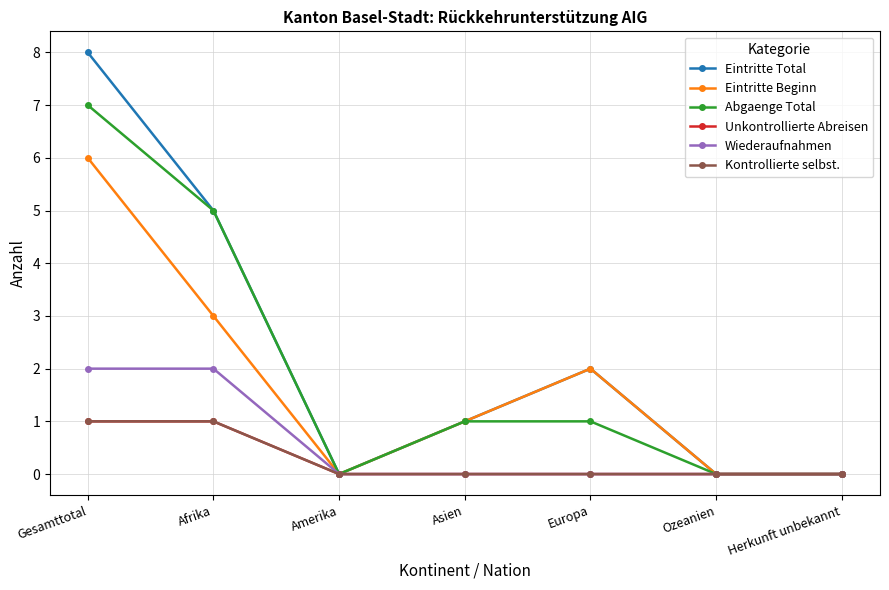

Does the chart have visible grid lines?

Yes